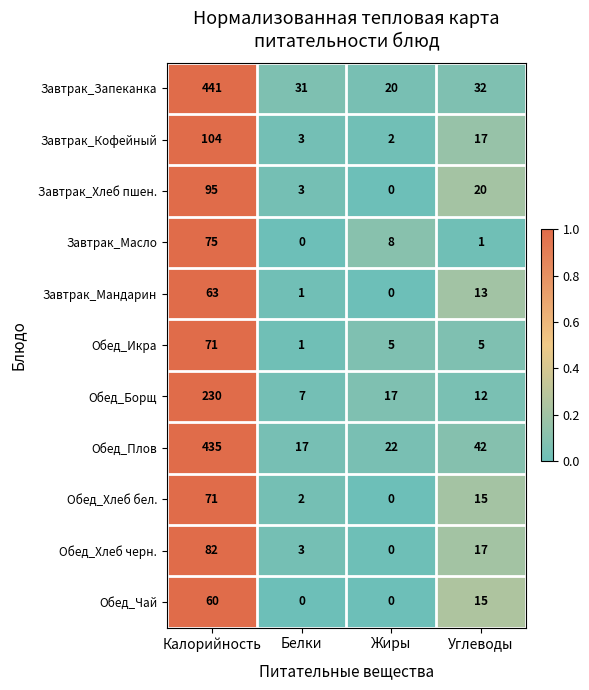

What is the minimum value for Обед_Плов?

17